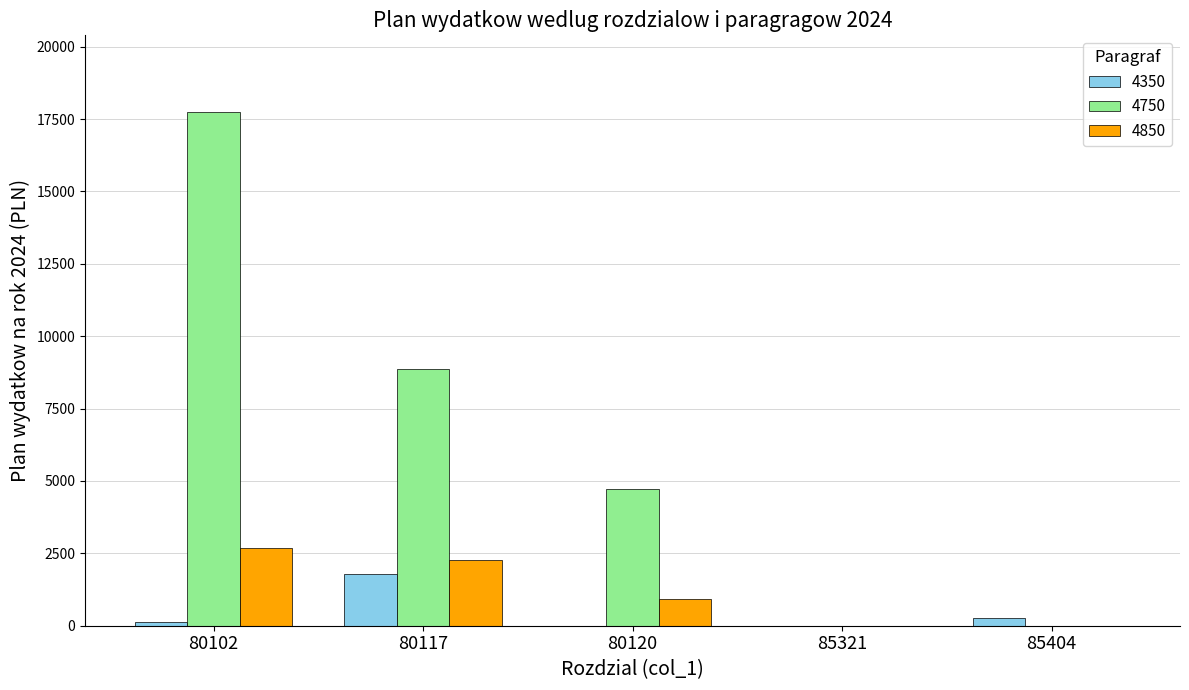

Which series has the largest total across all categories?

4750